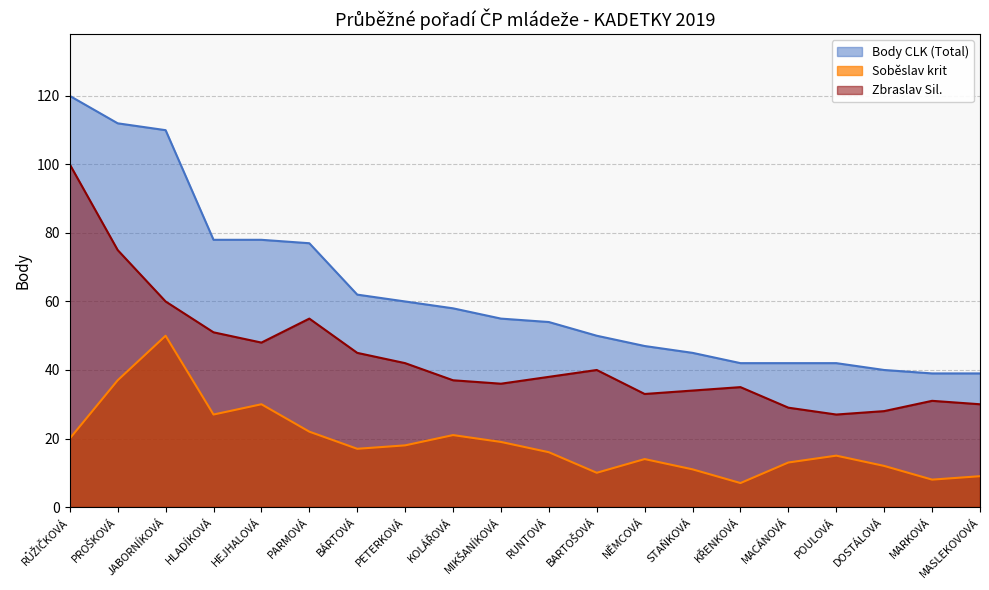

Is the value of Soběslav krit at DOSTÁLOVÁ greater than the value of Zbraslav Sil. at RUNTOVÁ?

No